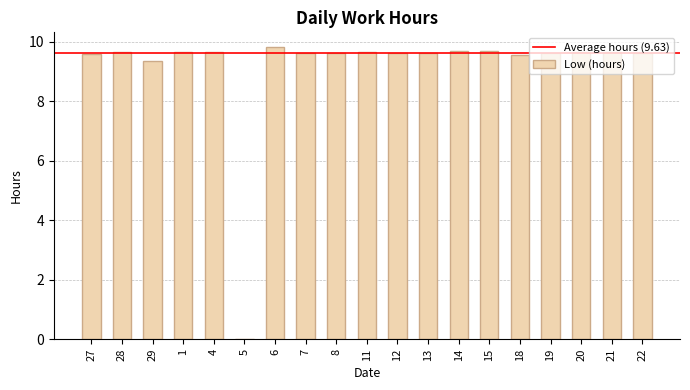

What is the sum of the values at 27 and 19?

19.2